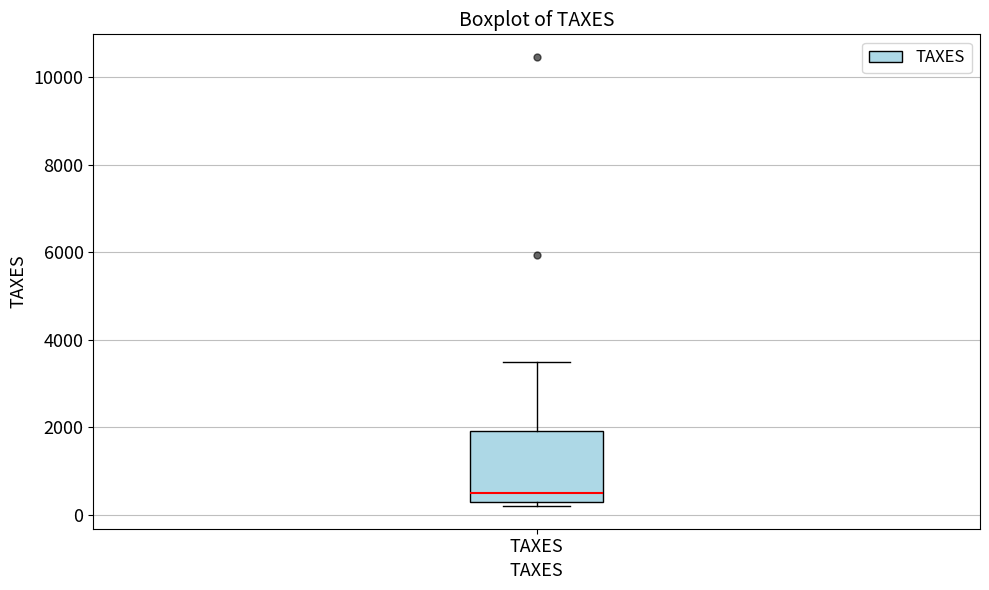

Read this box plot against the y-axis: the position of the median line, the range covered by the box, and the ends of both whiskers. The values are not printed on the chart, so give them approximately, as read against the axis.

median 600, box 200 to 2000, whiskers 200 (just below the box's lower edge) to 3600